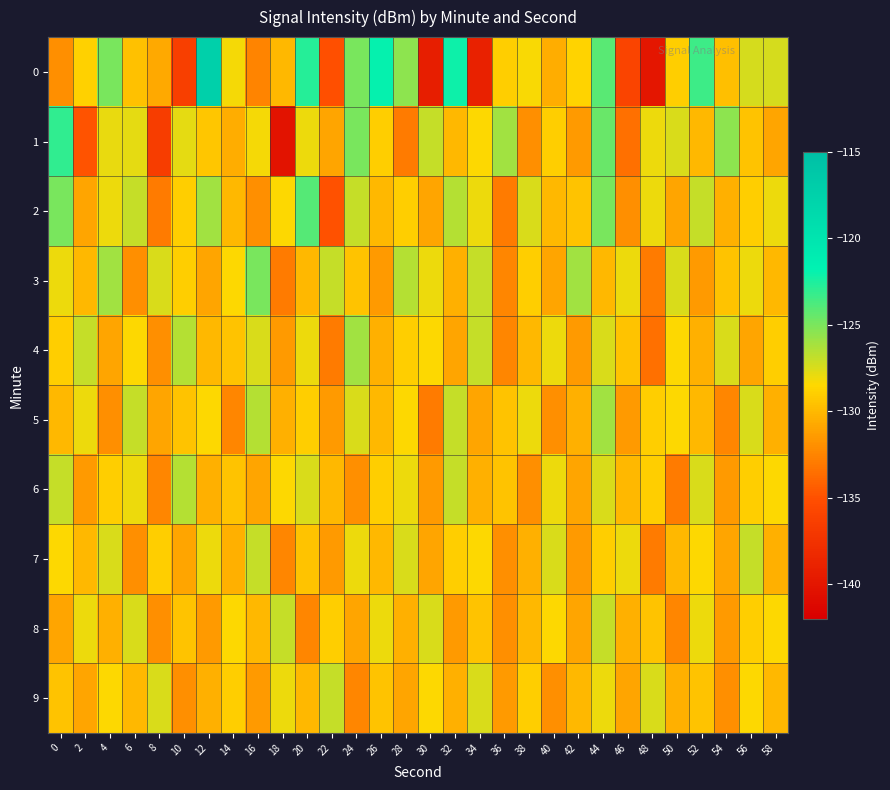

What is the spread (max minus min) of values at 10?

9.8